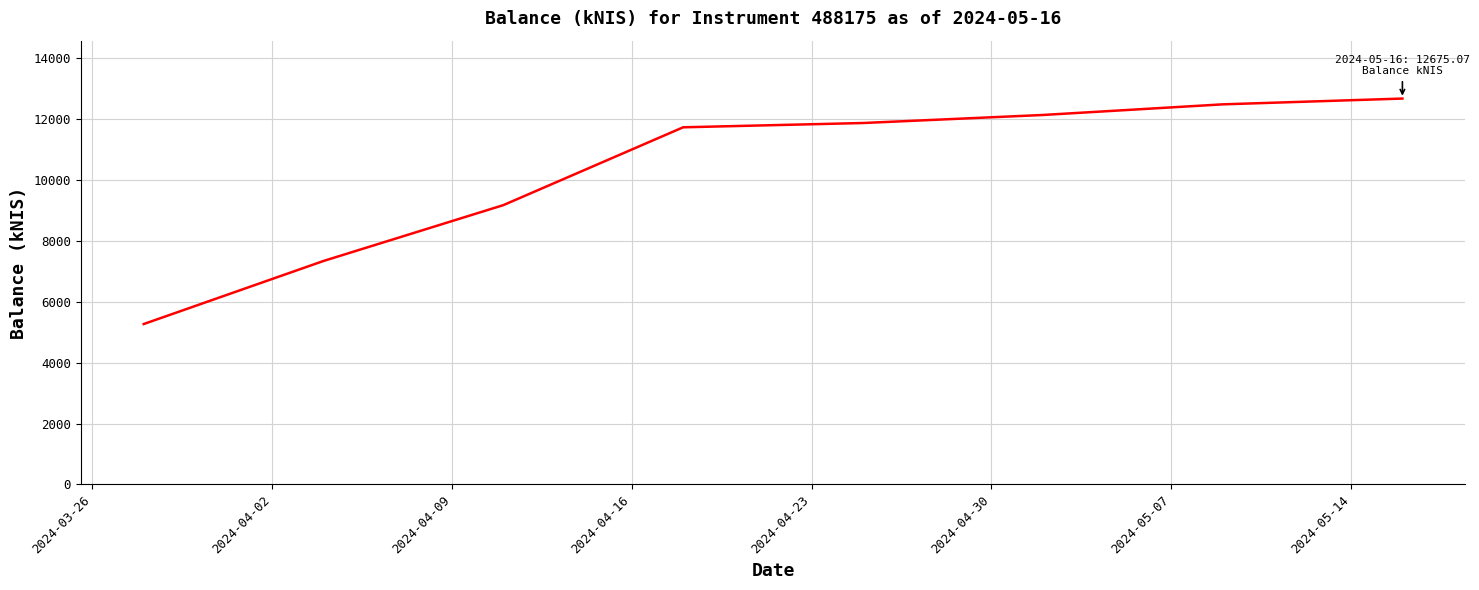

What is the sum of all values?

82684.2